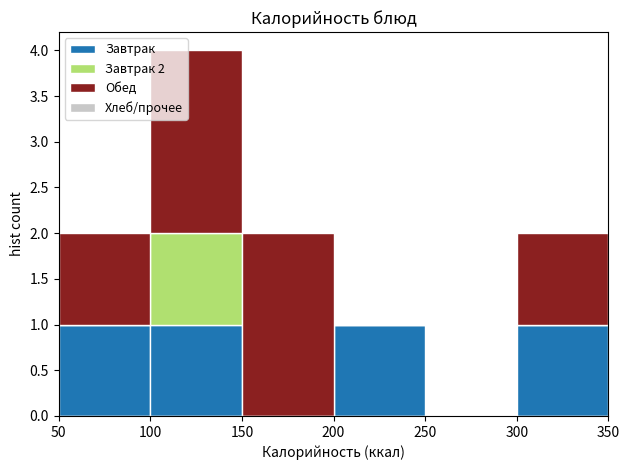

Which range on the x-axis has the tallest stacked bar (by total height)?

100 to 150